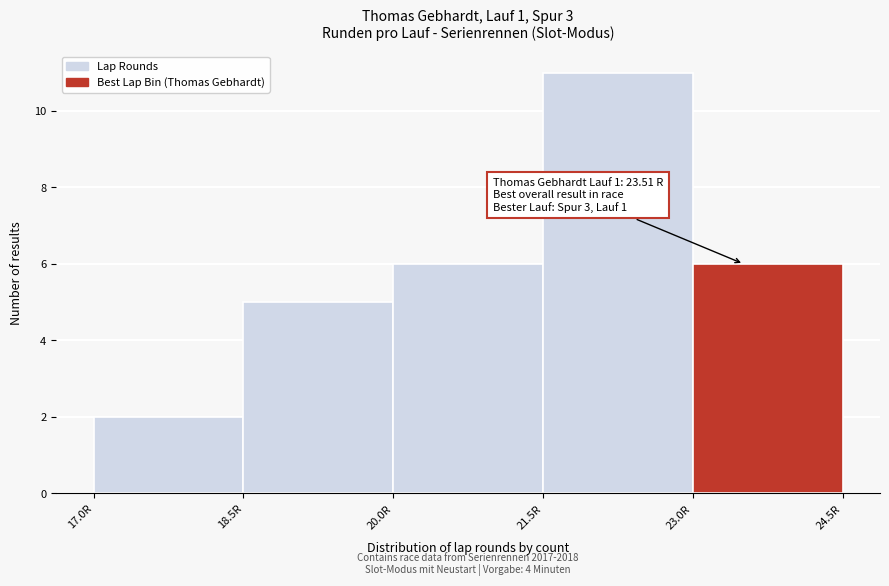

Which range on the x-axis has the tallest bar?

21.5 to 23.0